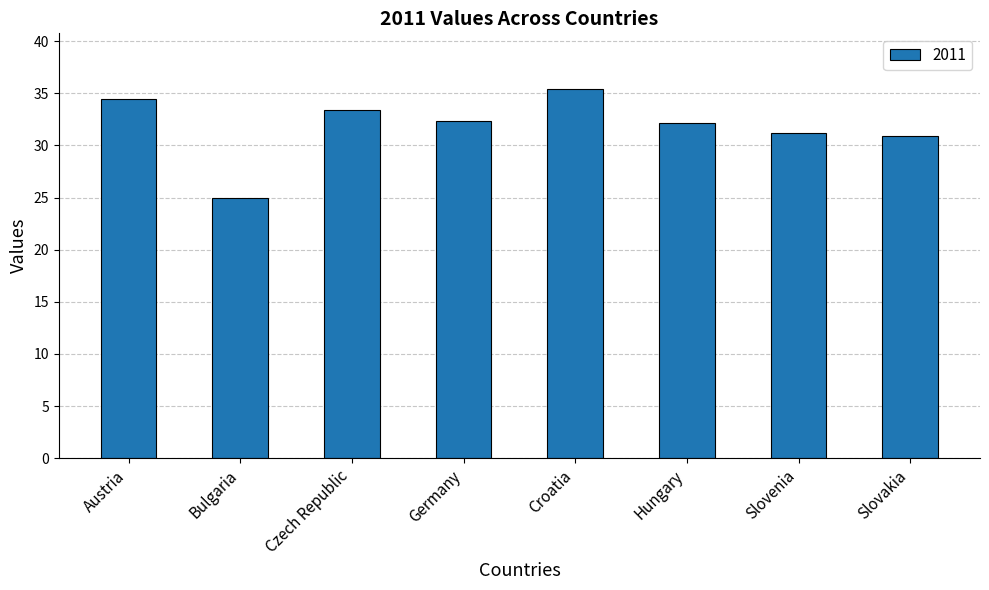

The value at Slovenia is 18.8. True or false?

False